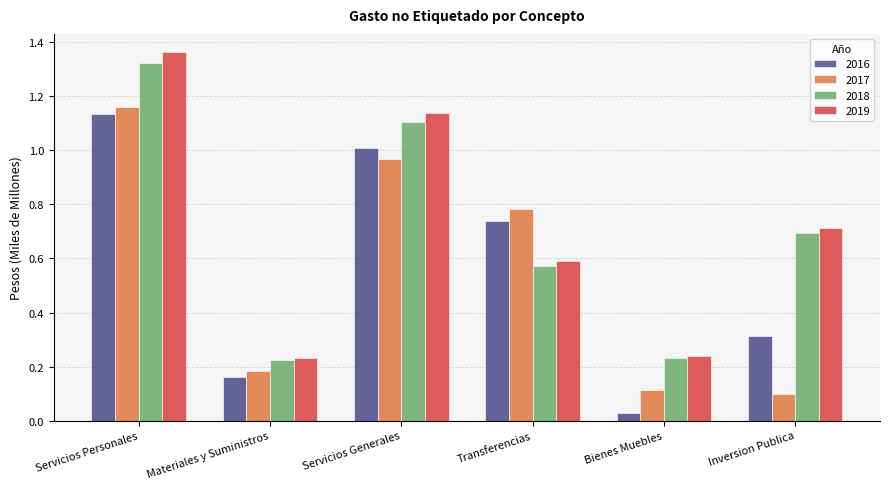

What are all the series names shown in the legend?

2016, 2017, 2018, 2019